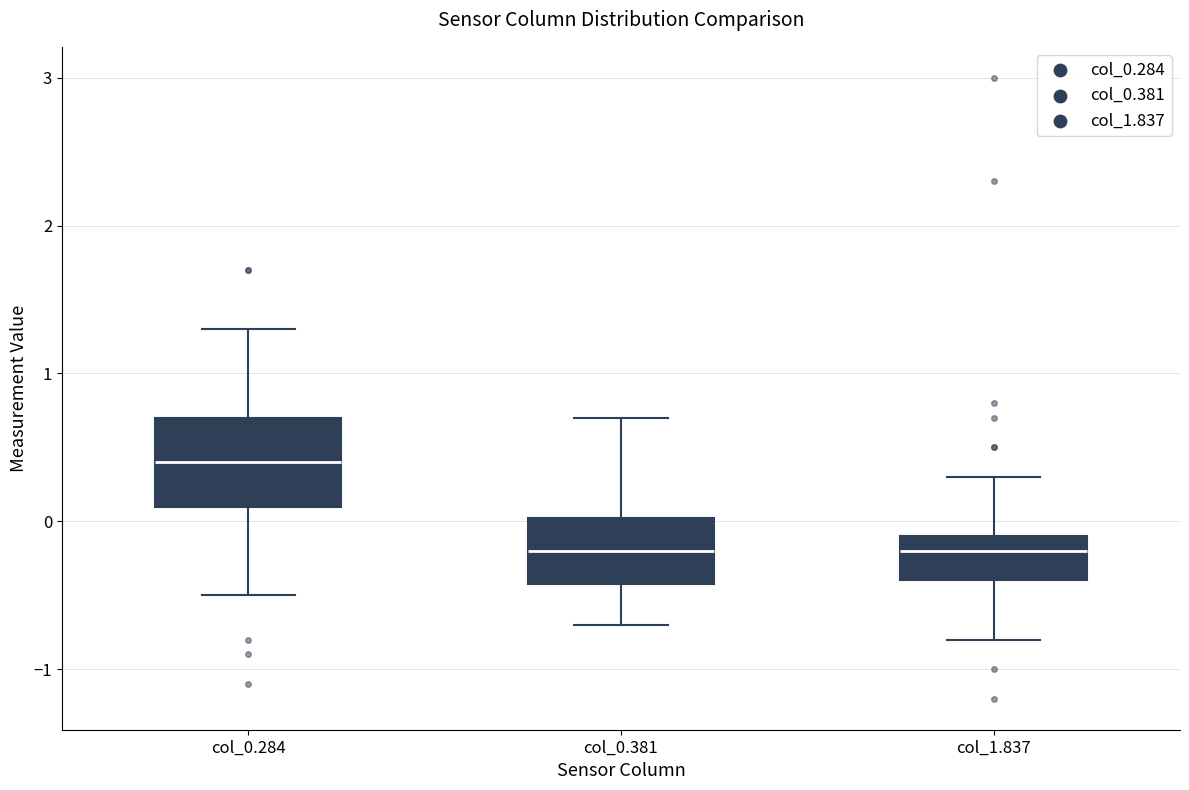

Which box has the highest median line?

col_0.284